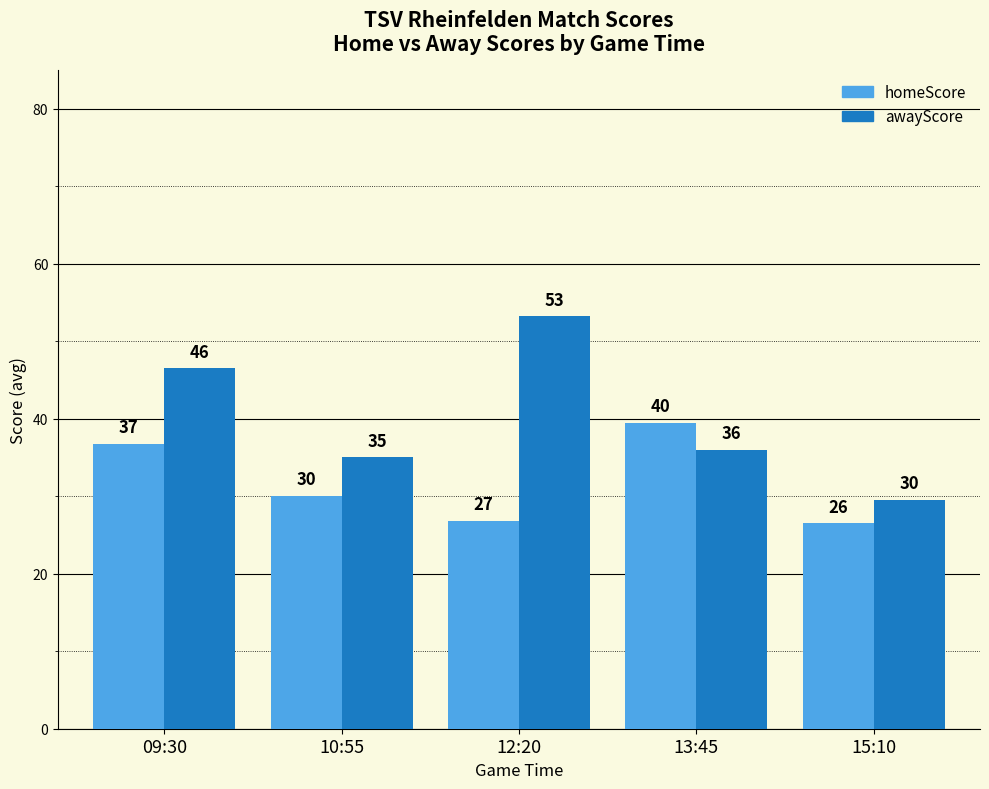

At which label does awayScore first exceed 36?

09:30